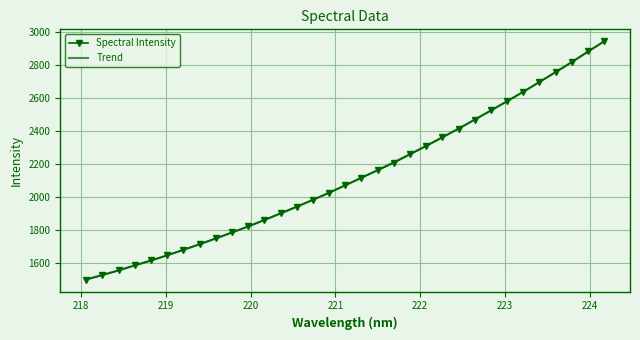

The value at 222.263 is 2361.7. True or false?

True